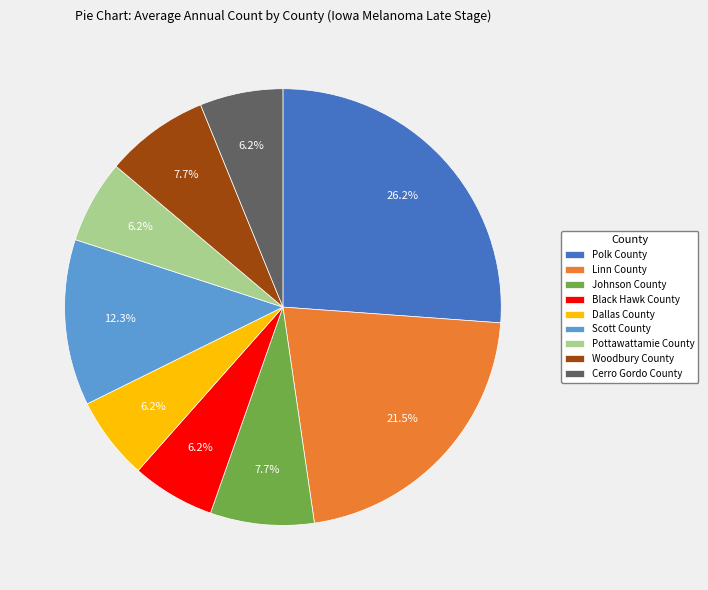

Does any single category account for the majority?

No